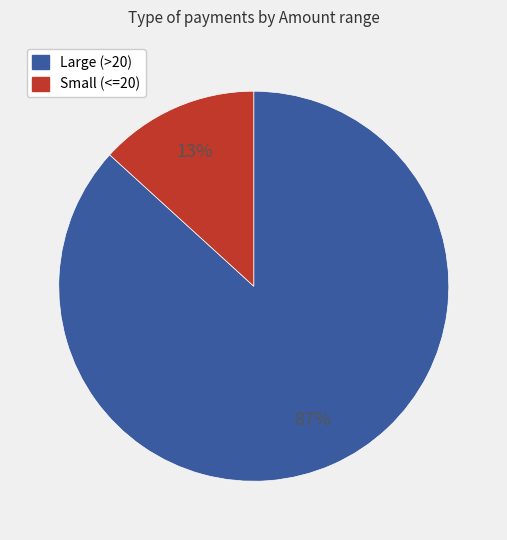

How many slices are in this pie chart?

2